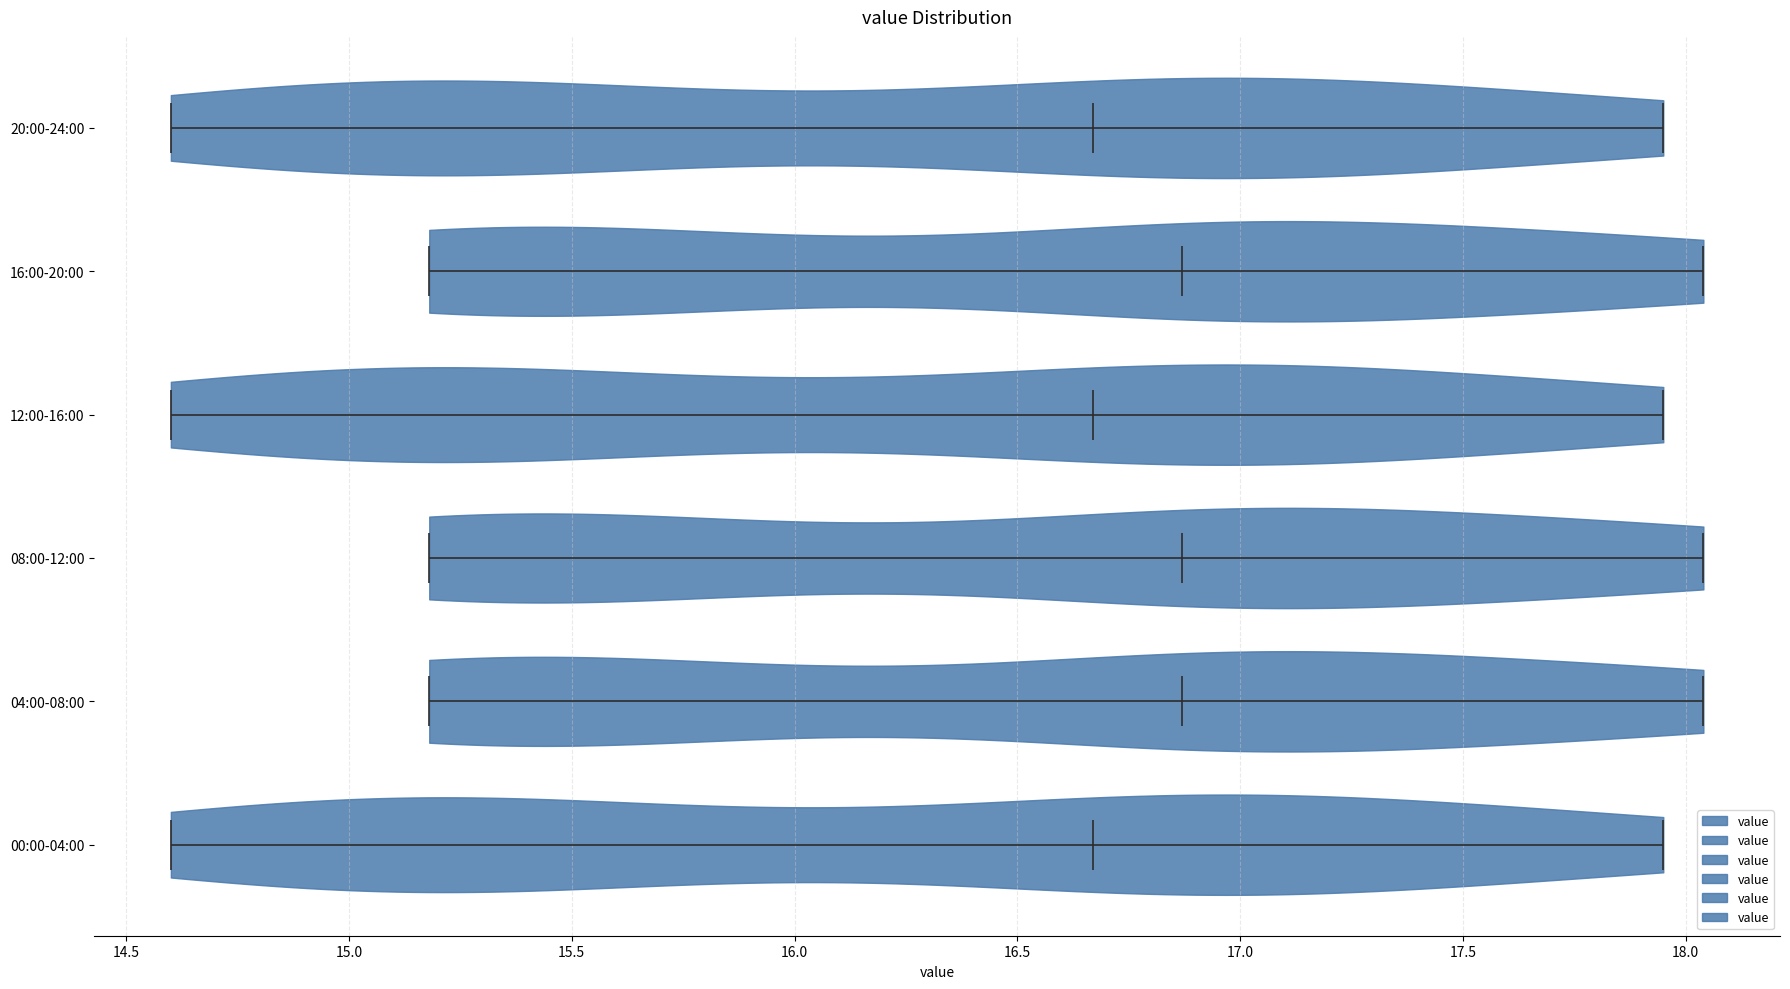

Reading bottom to top, read every violin against the x-axis: where its median line is, and the lowest and highest points it reaches. The values are not printed on the chart, so give them approximately, as read against the axis.

00:00-04:00: median line 16.65, lowest point 14.60, highest point 17.95
04:00-08:00: median line 16.85, lowest point 15.20, highest point 18.05
08:00-12:00: median line 16.85, lowest point 15.20, highest point 18.05
12:00-16:00: median line 16.65, lowest point 14.60, highest point 17.95
16:00-20:00: median line 16.85, lowest point 15.20, highest point 18.05
20:00-24:00: median line 16.65, lowest point 14.60, highest point 17.95